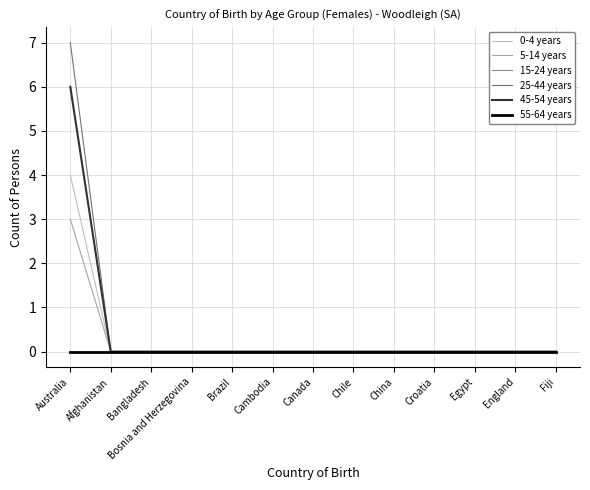

Which label corresponds to the largest value in the chart?

Australia